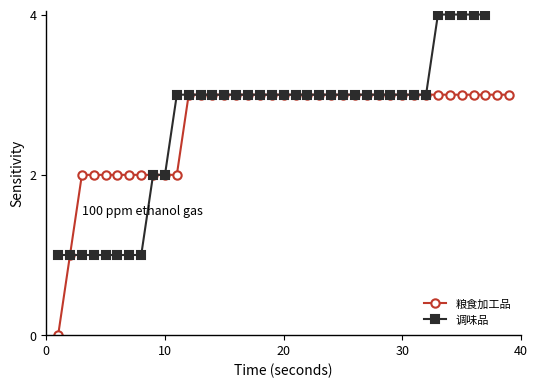

Reading right to left, list all the values displayed in this chart.

粮食加工品: 3	3	3	3	3	3	3	3	3	3	3	3	3	3	3	3	3	3	3	3	3	3	3	3	3	3	3	3	2	2	2	2	2	2	2	2	2	1	0
调味品: 6	5	4	4	4	4	4	3	3	3	3	3	3	3	3	3	3	3	3	3	3	3	3	3	3	3	3	3	3	2	2	1	1	1	1	1	1	1	1